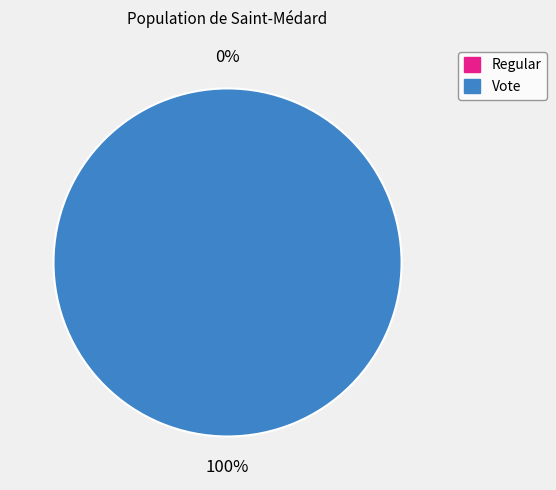

To the nearest percent, what is the difference between the largest and smallest slice percentages?

100%